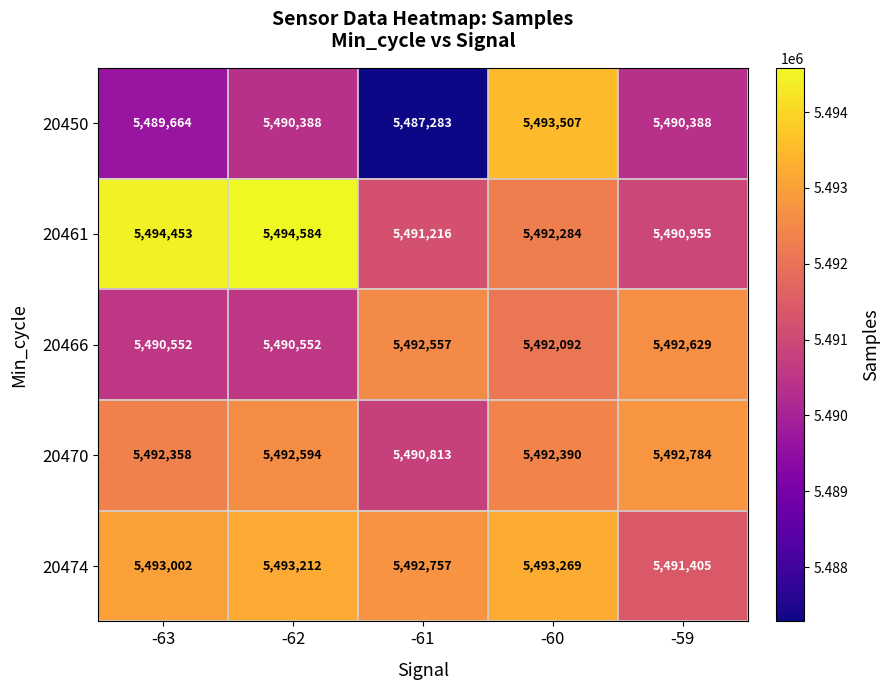

Which label corresponds to the largest value in the chart?

-62